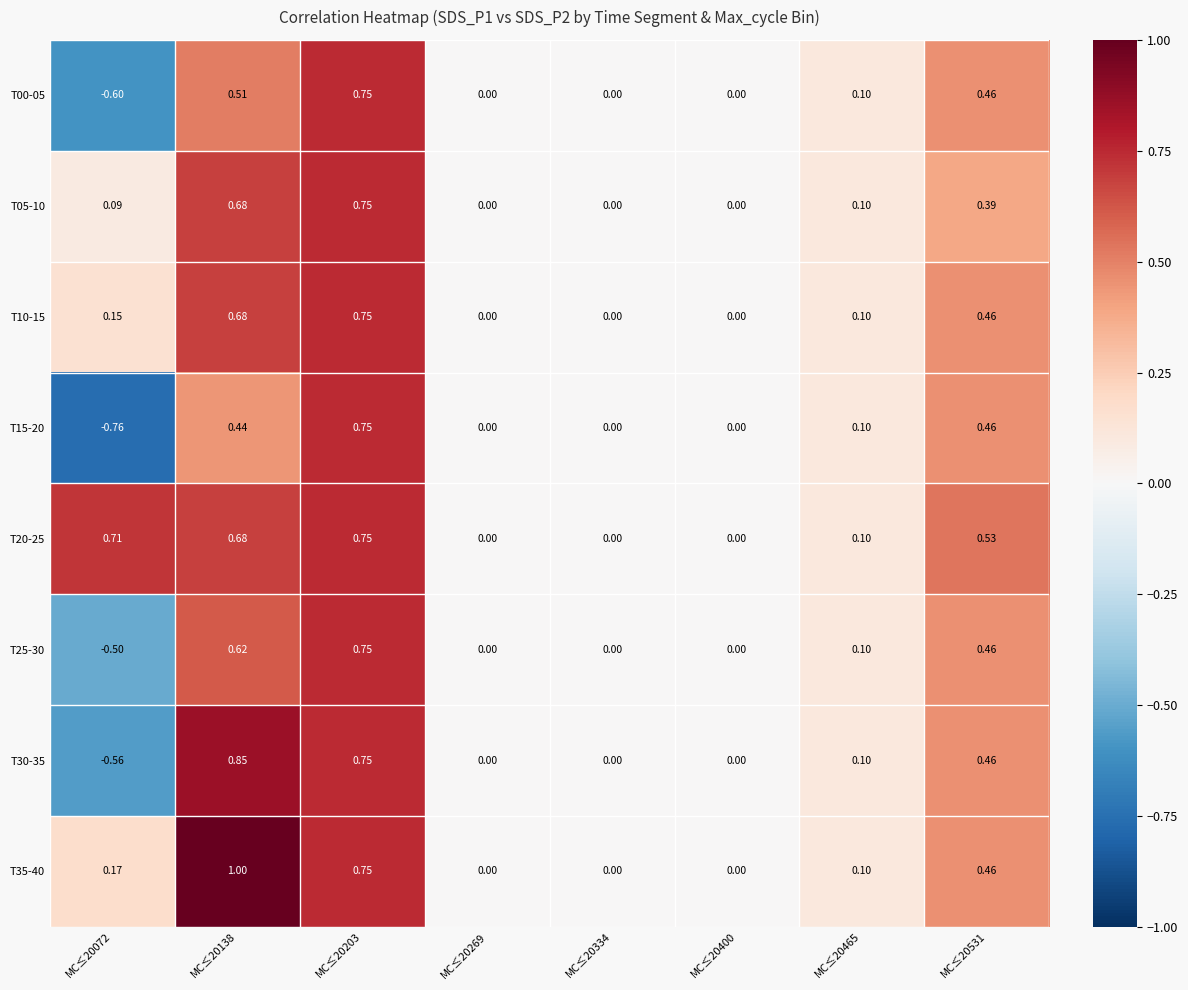

Is the value of T00-05 at MC≤20531 greater than the value of T20-25 at MC≤20531?

No